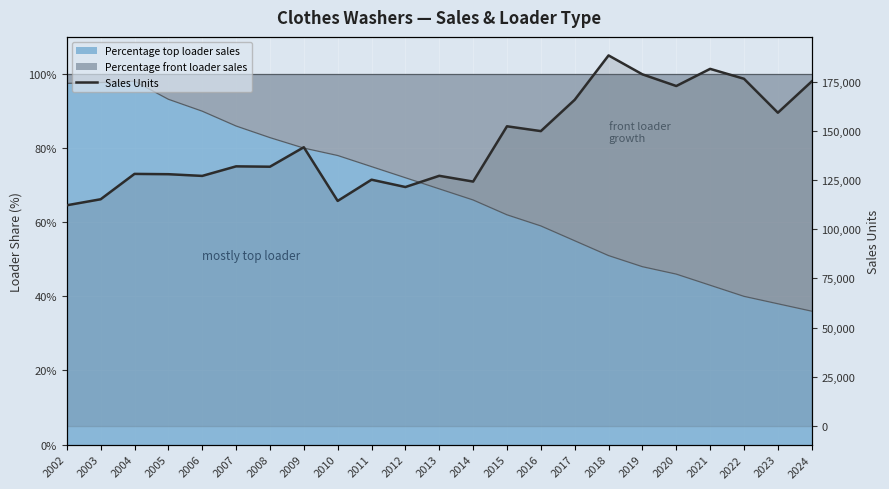

What is the value of the 3rd point from the left?

128128